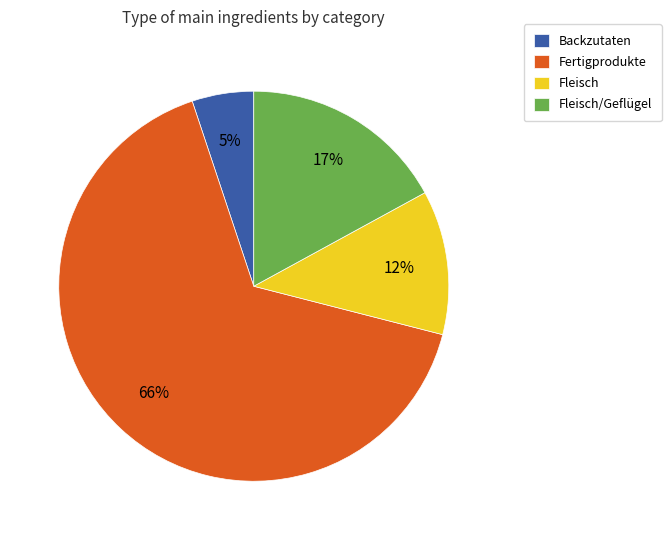

The Fertigprodukte slice represents 66% of the pie. True or false?

True